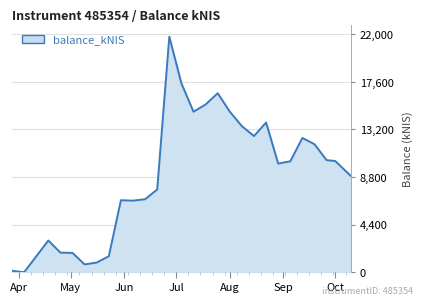

What is the greatest value displayed?

21783.5